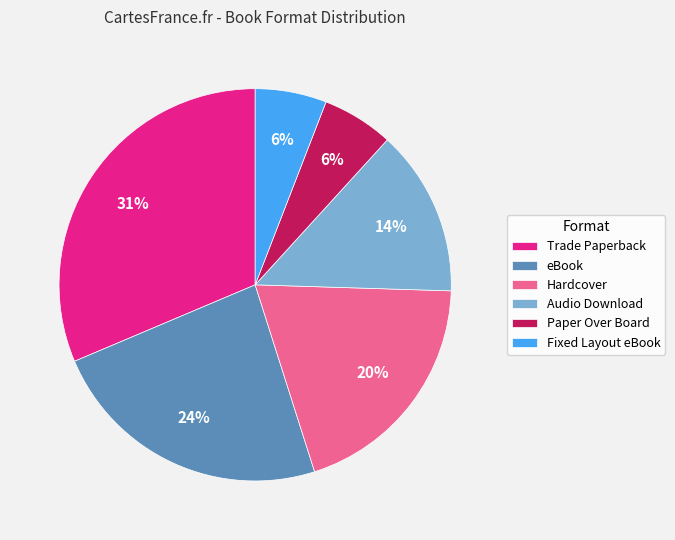

Count the number of slices in the pie.

6